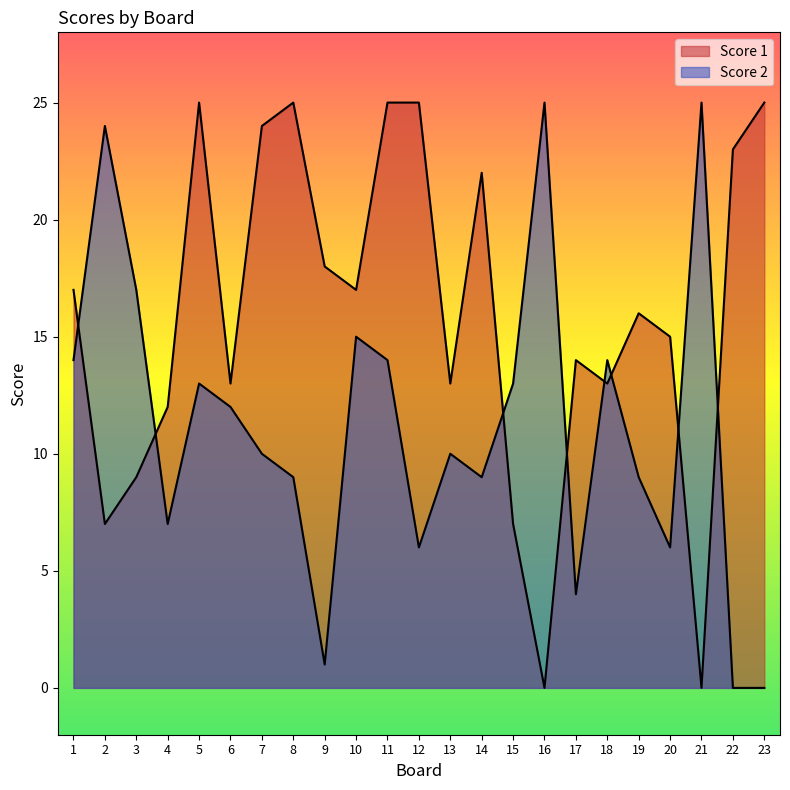

The value of Score 2 at 2 is 41. True or false?

False